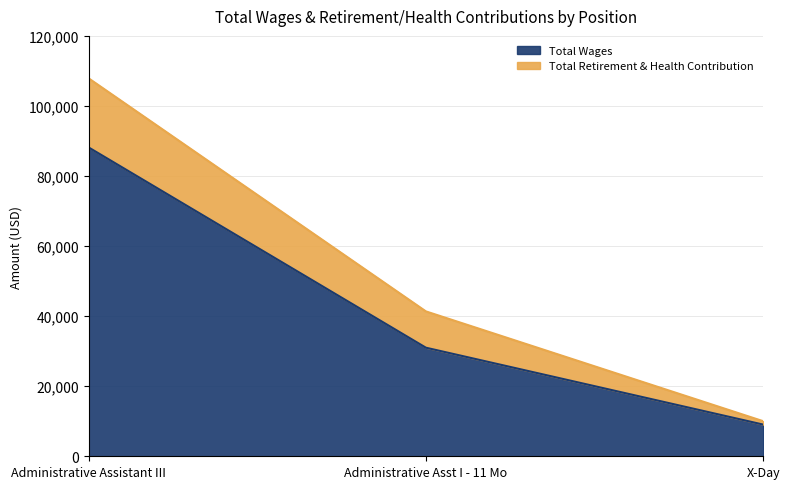

What is the sum of the values at Administrative Assistant III and Administrative Asst I - 11 Mo?

119150